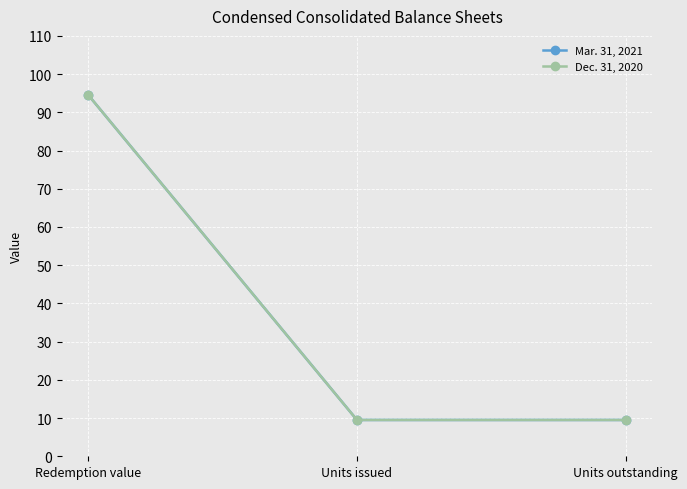

Reading left to right, transcribe all the data shown in this chart.

Mar. 31, 2021: 94.5	9.5	9.5
Dec. 31, 2020: 94.5	9.5	9.5